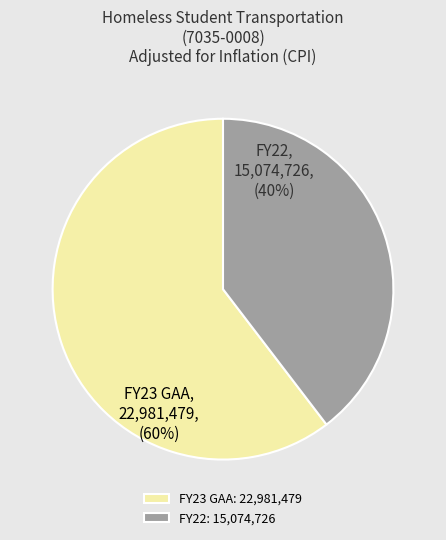

What is the smallest slice in the pie chart?

FY22